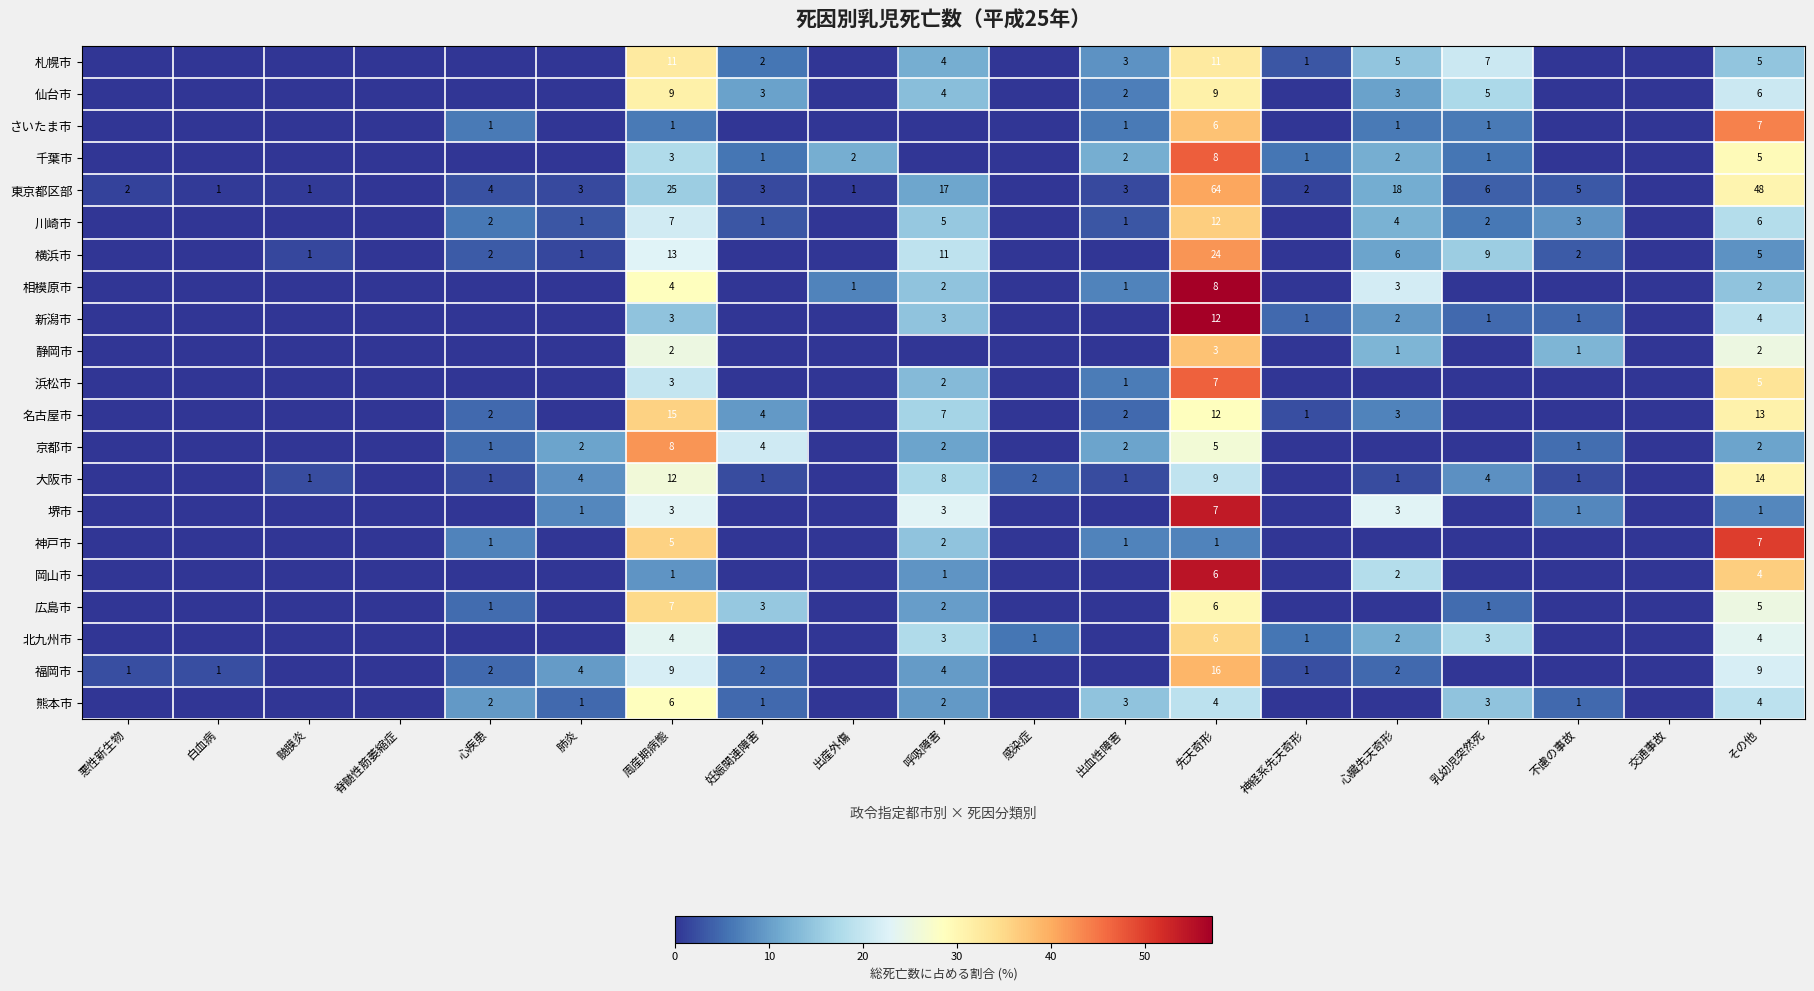

Which label corresponds to the largest value in the chart?

先天奇形